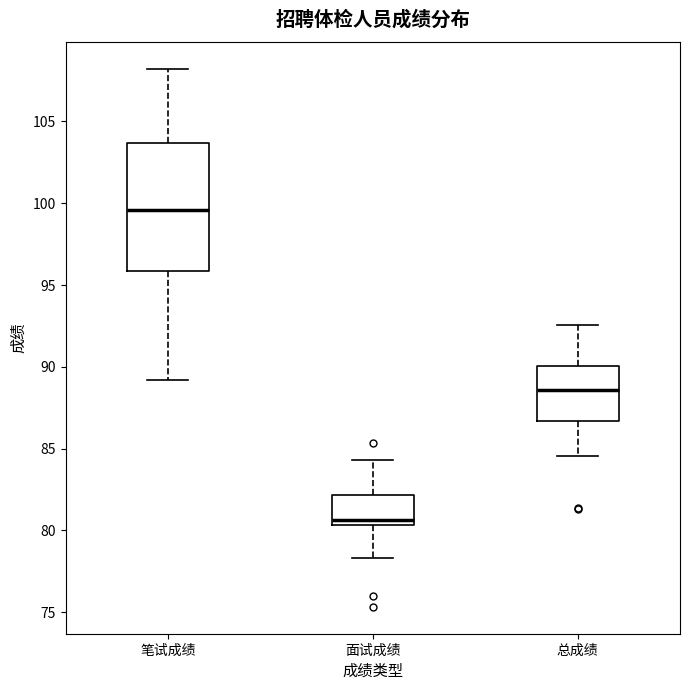

Where is the upper edge of the box for 笔试成绩 on the y-axis? The values are not printed on the chart, so give them approximately, as read against the axis.

103.5